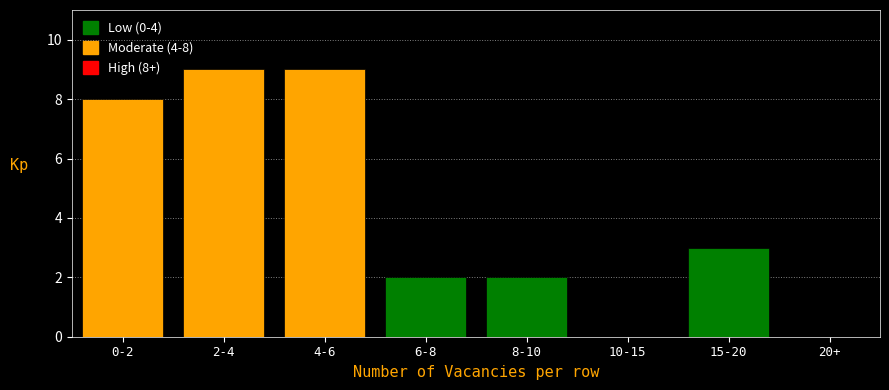

Reading right to left, what are all the values shown in this chart?

20+=0	15-20=3	10-15=0	8-10=2	6-8=2	4-6=9	2-4=9	0-2=8